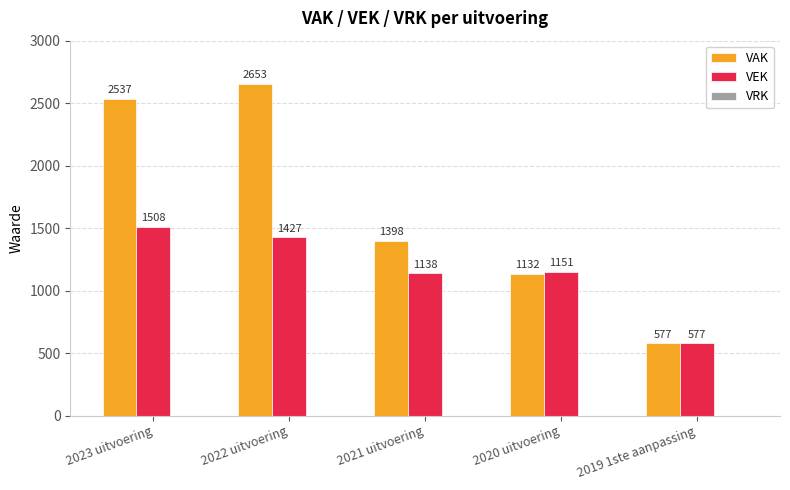

What is the highest value of the VAK series?

2653